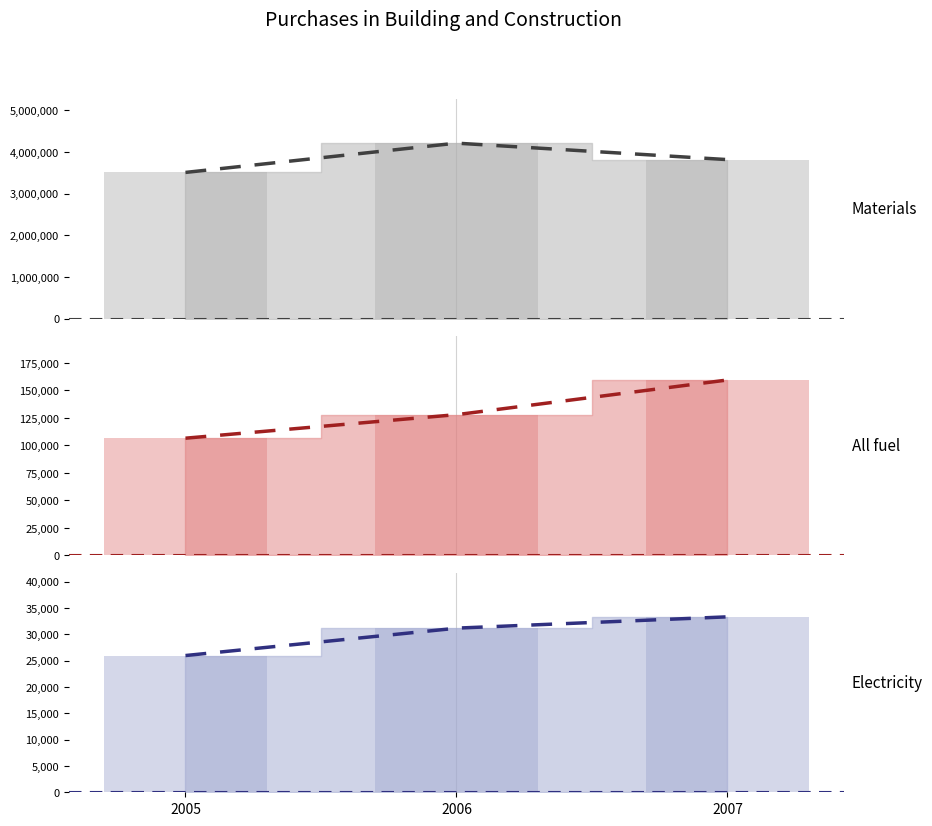

Which series has the largest total across all categories?

Materials